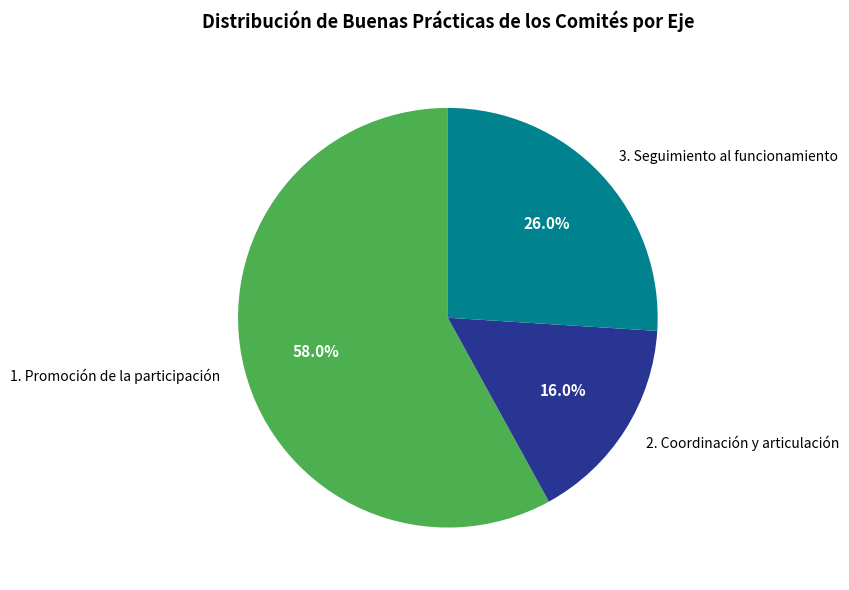

Which slice is the smallest?

2. Coordinación y articulación